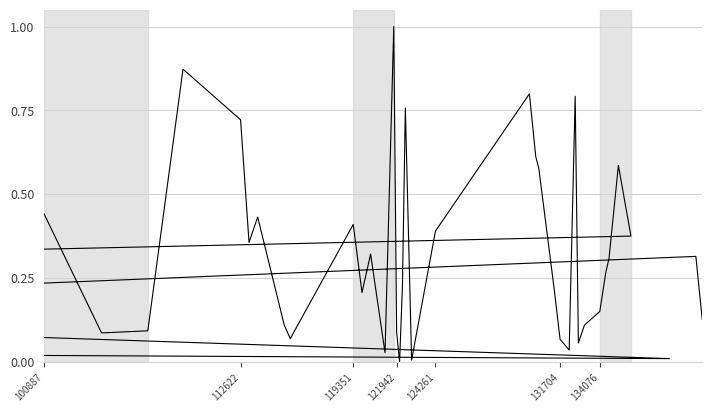

What is the difference between the second highest and minimum values?

0.9